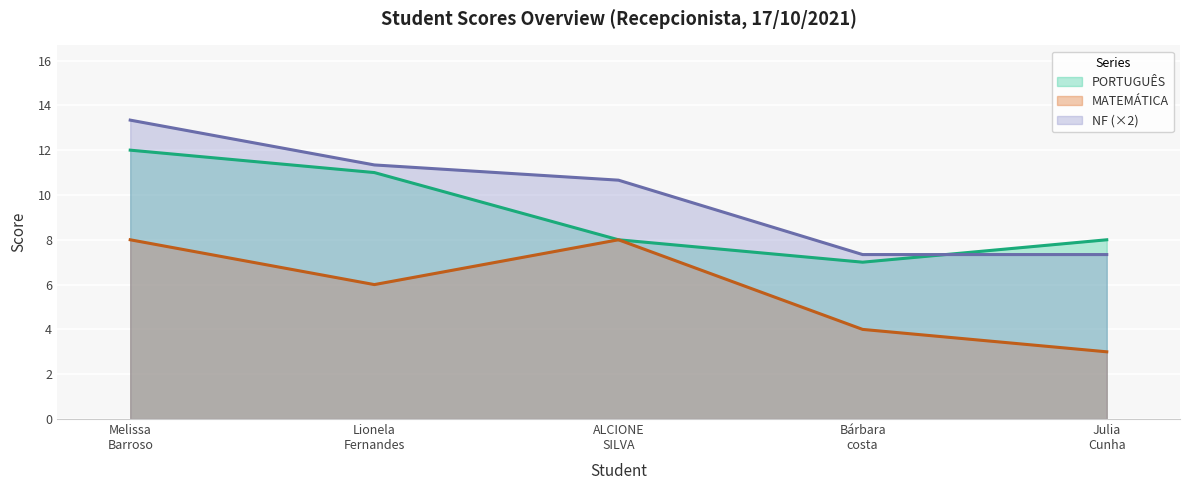

In PORTUGUÊS, how many points are lower than both neighbors (excluding endpoints)?

1